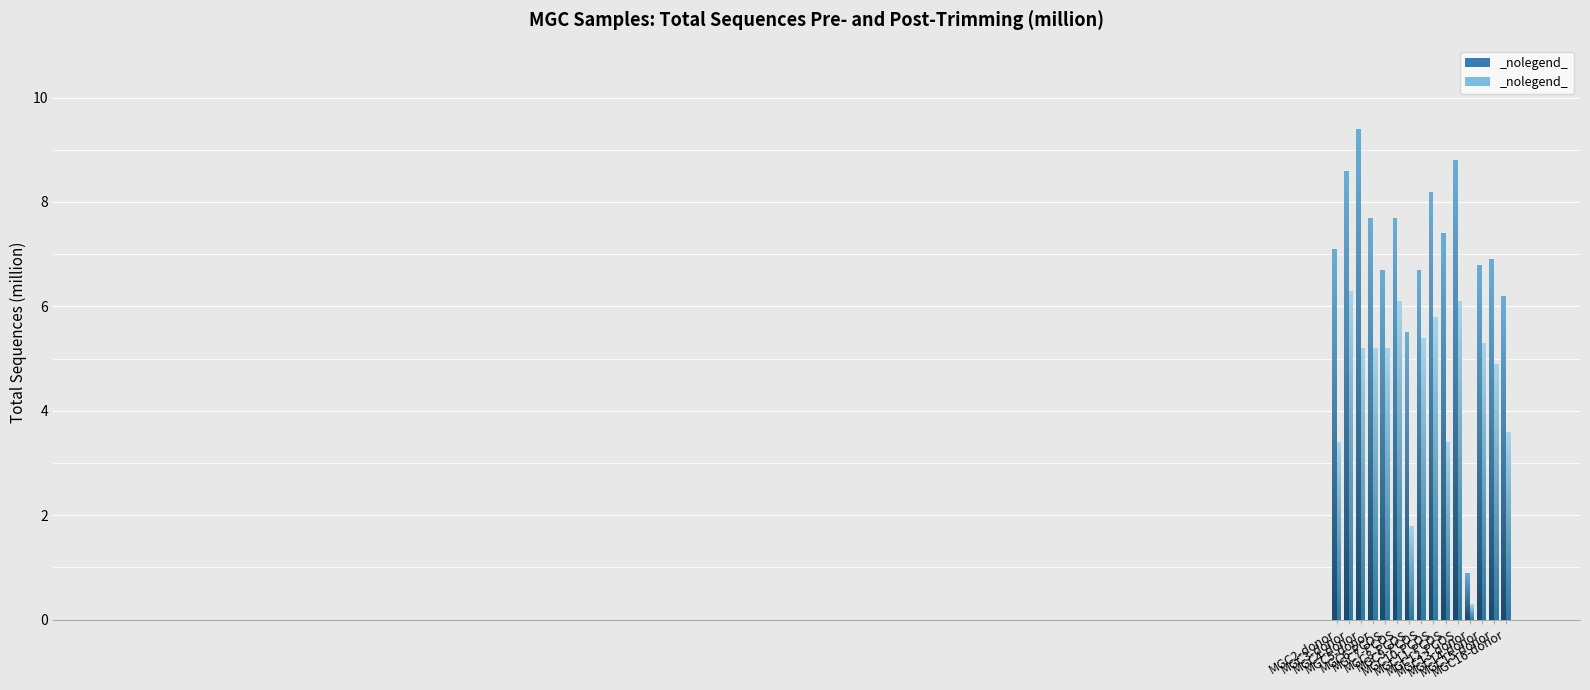

Which category has the lowest value in the Total sequences Pre-trim (million) series?

MGC13-donor